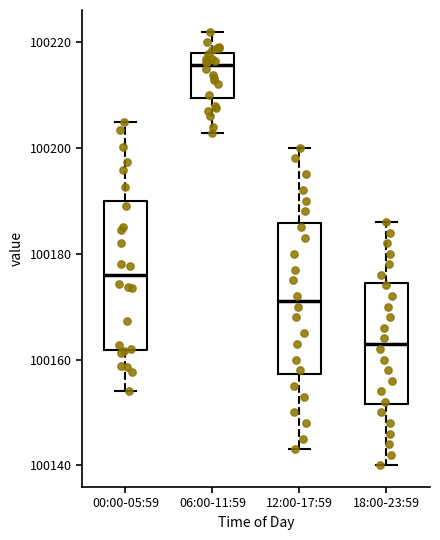

Reading left to right, transcribe this box plot: for each box, give where its median line is, the range the box spans, and where its two whiskers end, as read against the y-axis. The values are not printed on the chart, so give them approximately, as read against the axis.

00:00-05:59: median 100176, box 100162 to 100190, whiskers 100154 to 100204
06:00-11:59: median 100216, box 100210 to 100218, whiskers 100202 to 100222
12:00-17:59: median 100172, box 100158 to 100186, whiskers 100144 to 100200
18:00-23:59: median 100164, box 100152 to 100174, whiskers 100140 to 100186